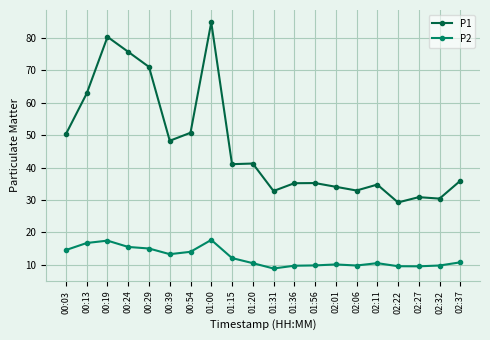

What is the total value across all series at 01:56?

45.1